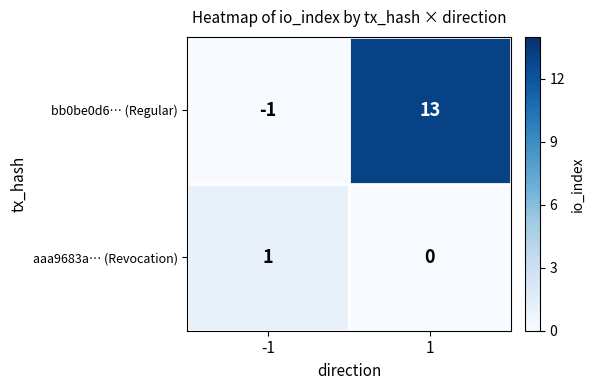

What is the total value across all series at 1?

13